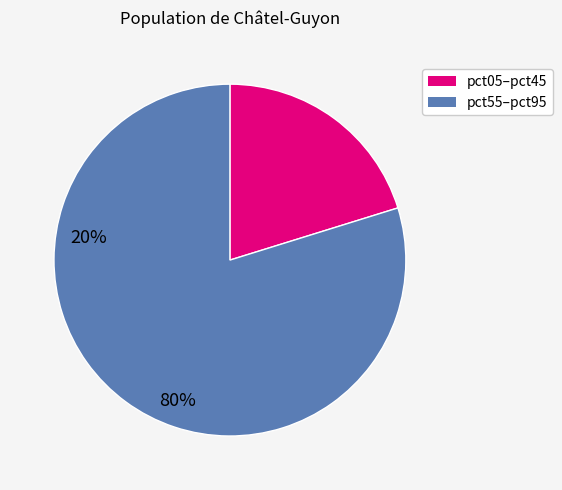

Is there any slice that represents more than half of the pie?

Yes